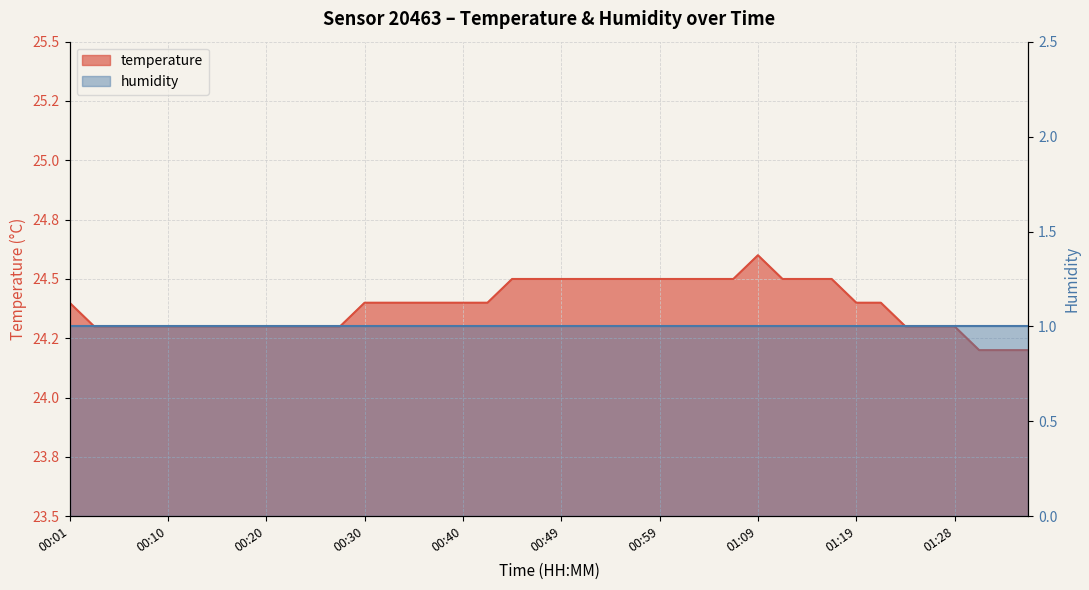

What is the greatest value displayed?

24.6